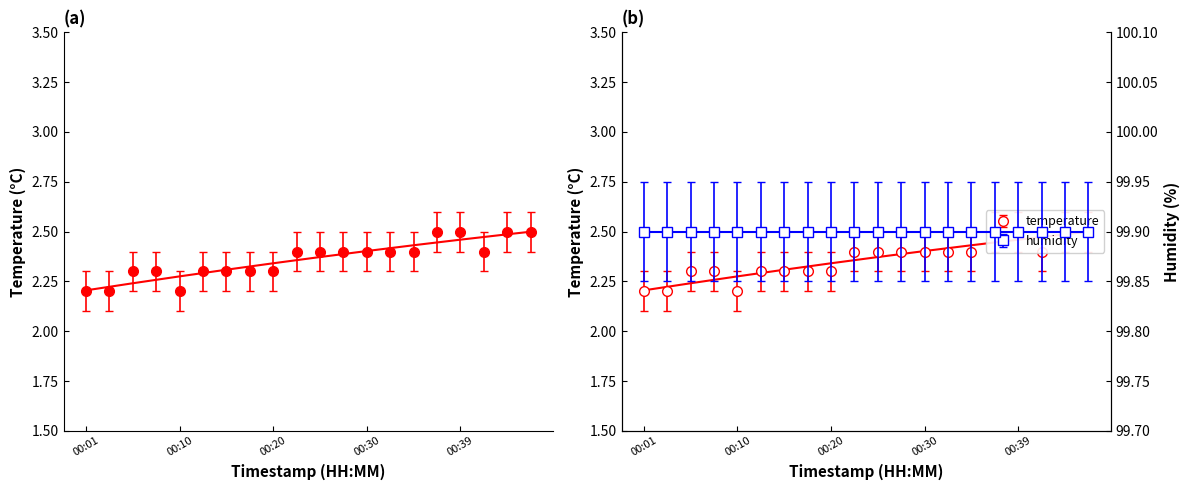

What value does the data have at 00:42?

2.4